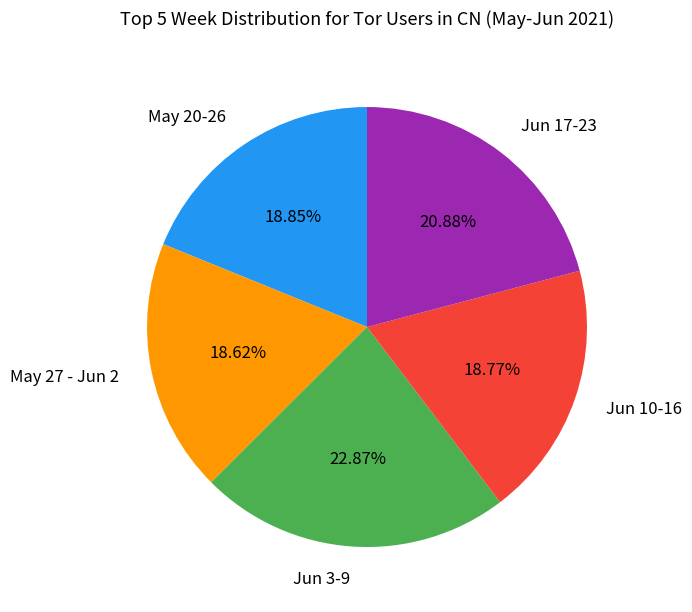

What is the ratio of the value at May 20-26 to the value at Jun 17-23?

0.9